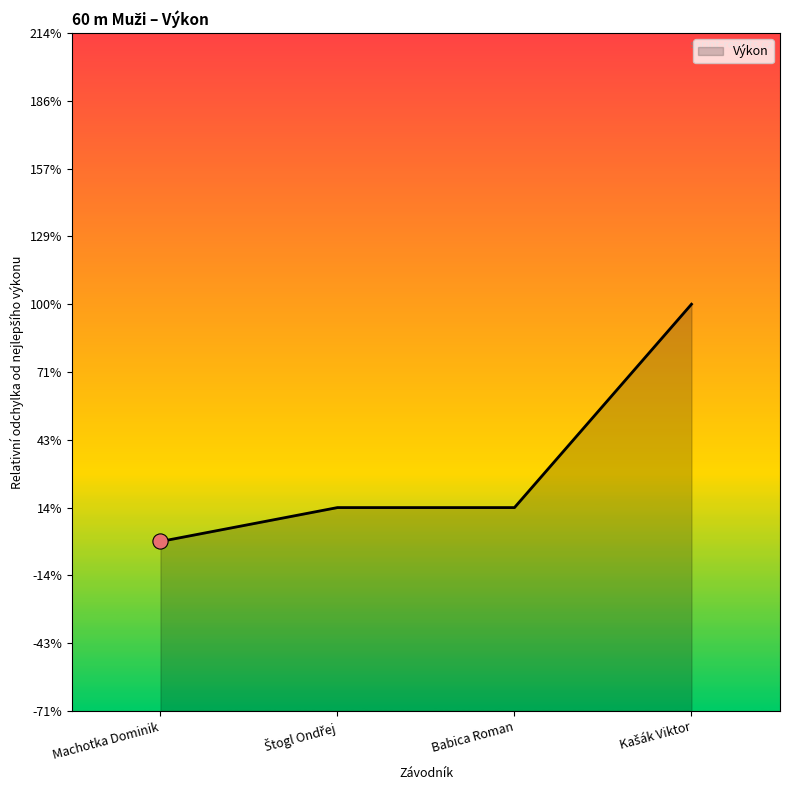

Is this an area chart (filled region under the line)?

Yes